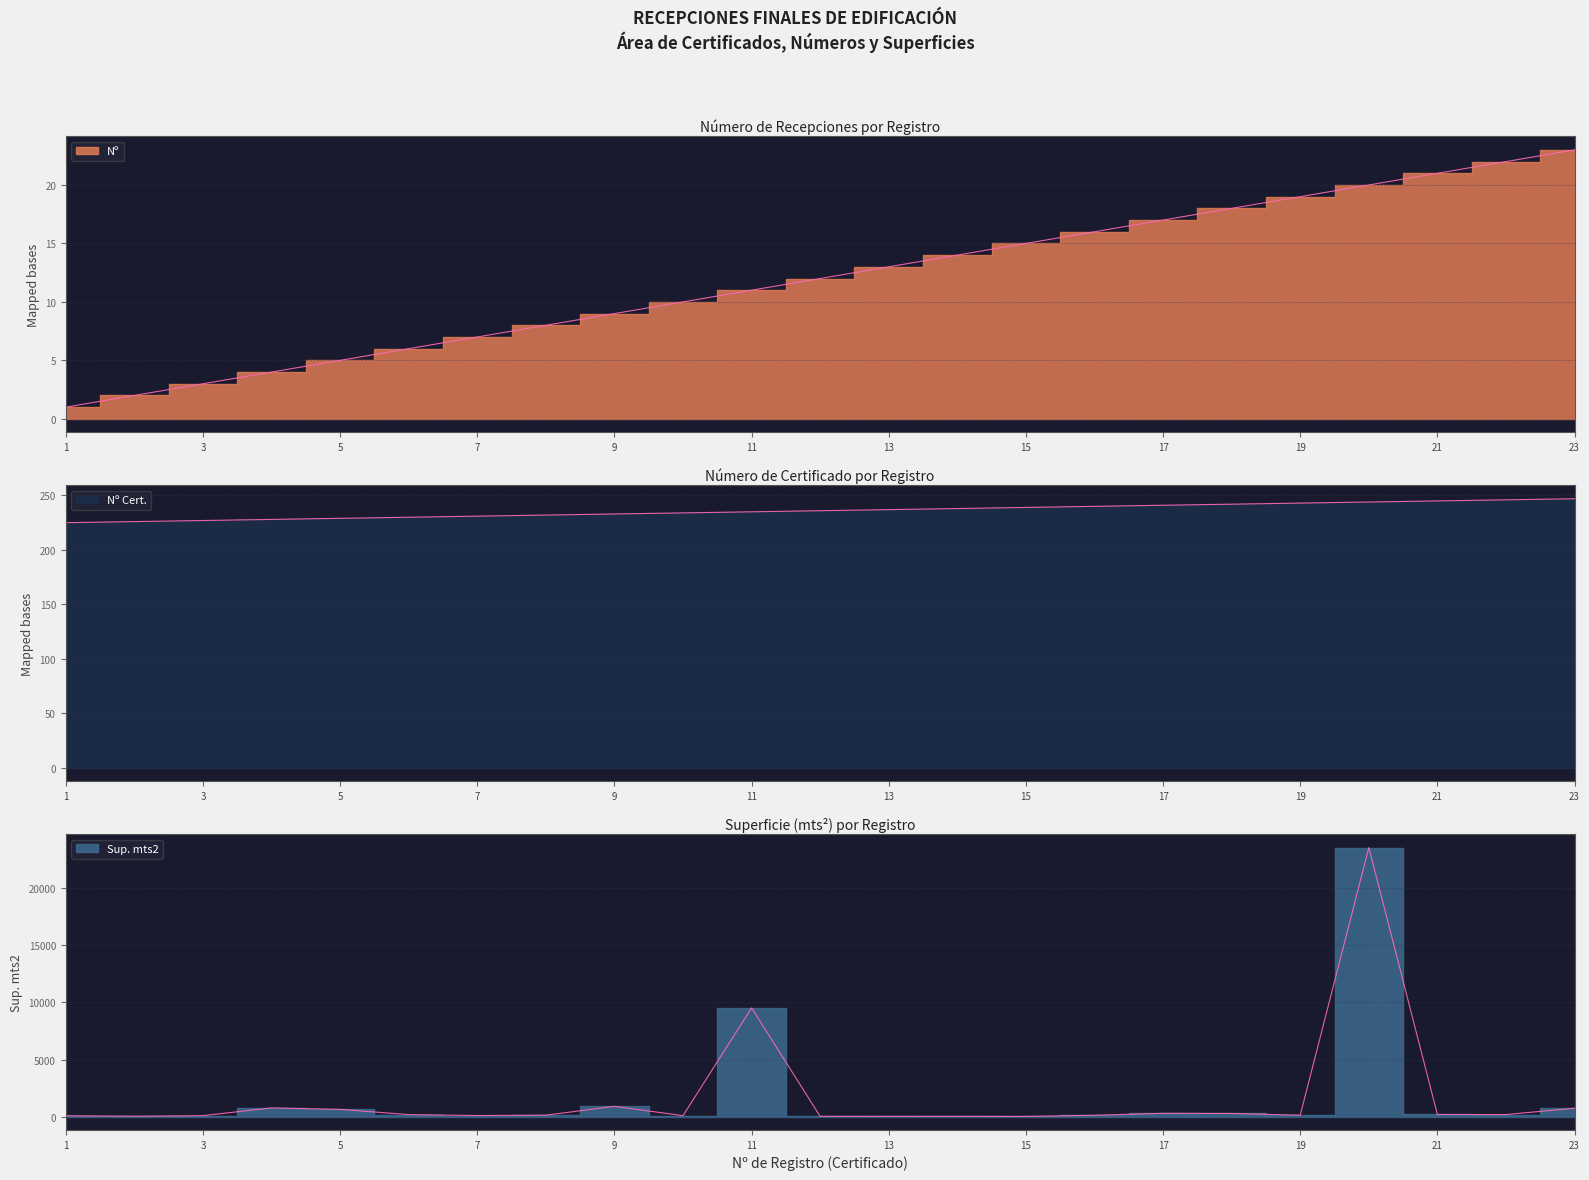

Reading left to right, transcribe all the data shown in this chart.

Nº: 1.0	2.0	3.0	4.0	5.0	6.0	7.0	8.0	9.0	10.0	11.0	12.0	13.0	14.0	15.0	16.0	17.0	18.0	19.0	20.0	21.0	22.0	23.0
Nº Cert.: 225.0	226.0	227.0	228.0	229.0	230.0	231.0	232.0	233.0	234.0	235.0	236.0	237.0	238.0	239.0	240.0	241.0	242.0	243.0	244.0	245.0	246.0	247.0
Sup. mts2: 68.8	26.7	74.0	758.6	624.0	170.6	88.0	118.0	892.0	77.2	9521.8	14.8	14.8	14.8	9.3	111.8	281.3	267.9	118.1	23584.4	178.2	171.6	731.0